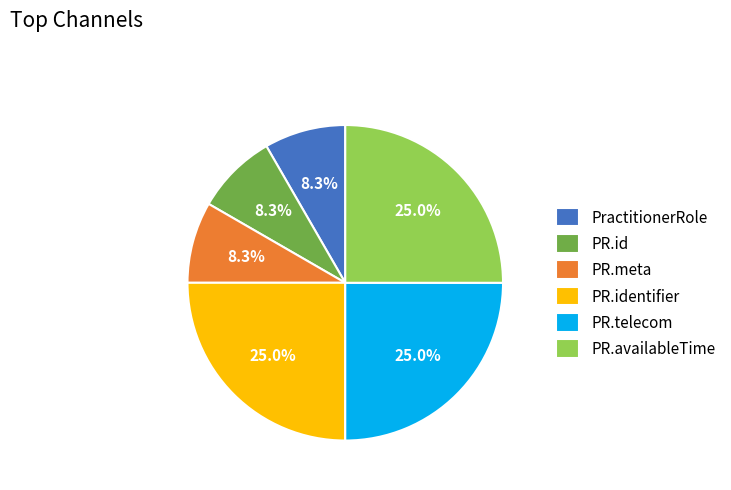

How many segments does this pie chart have?

6